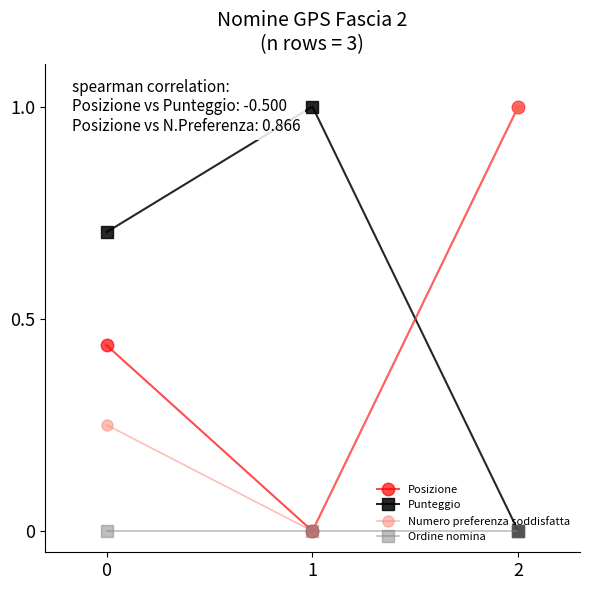

What is the total value across all series at 0?

1.4